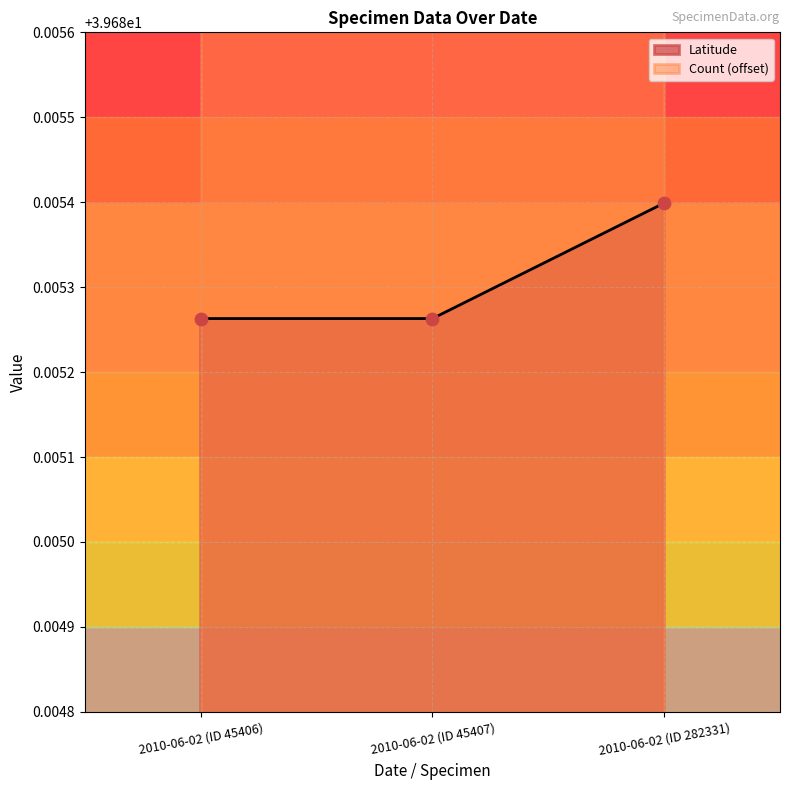

Between 2010-06-02 (ID 45406) and 2010-06-02 (ID 45407), which is larger?

2010-06-02 (ID 45406)